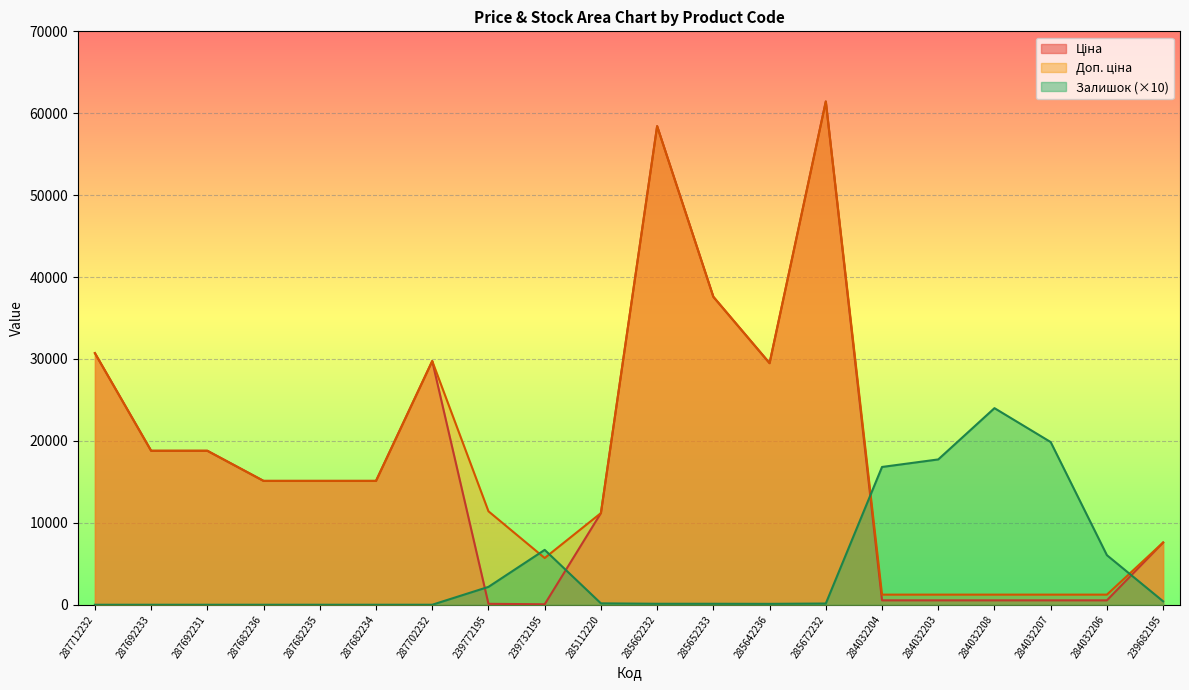

At which category does Залишок reach its first local valley?

285642236